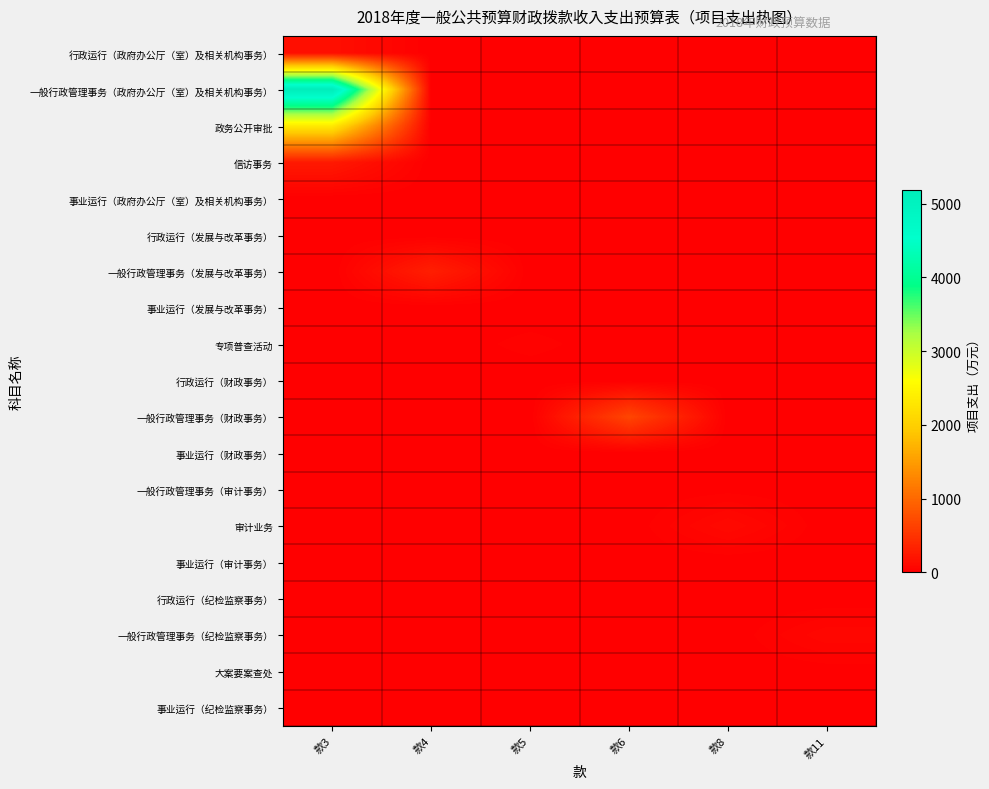

What is the total value across all series at 款8?

111.2